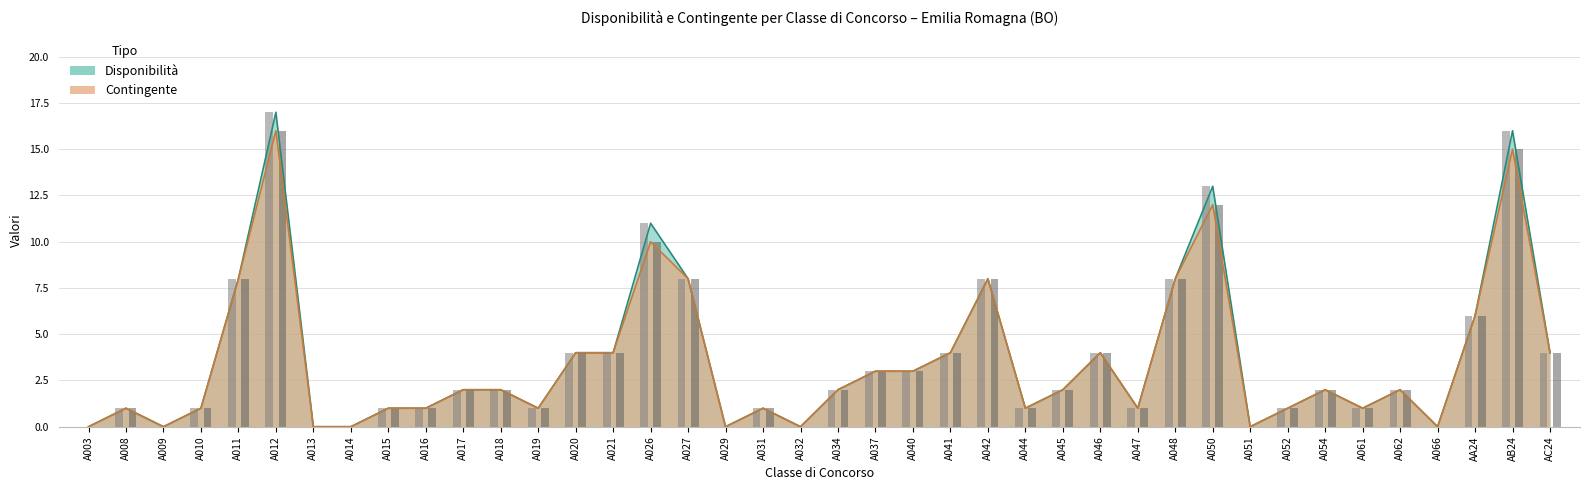

The Contingente series shows 1 at A021. True or false?

False